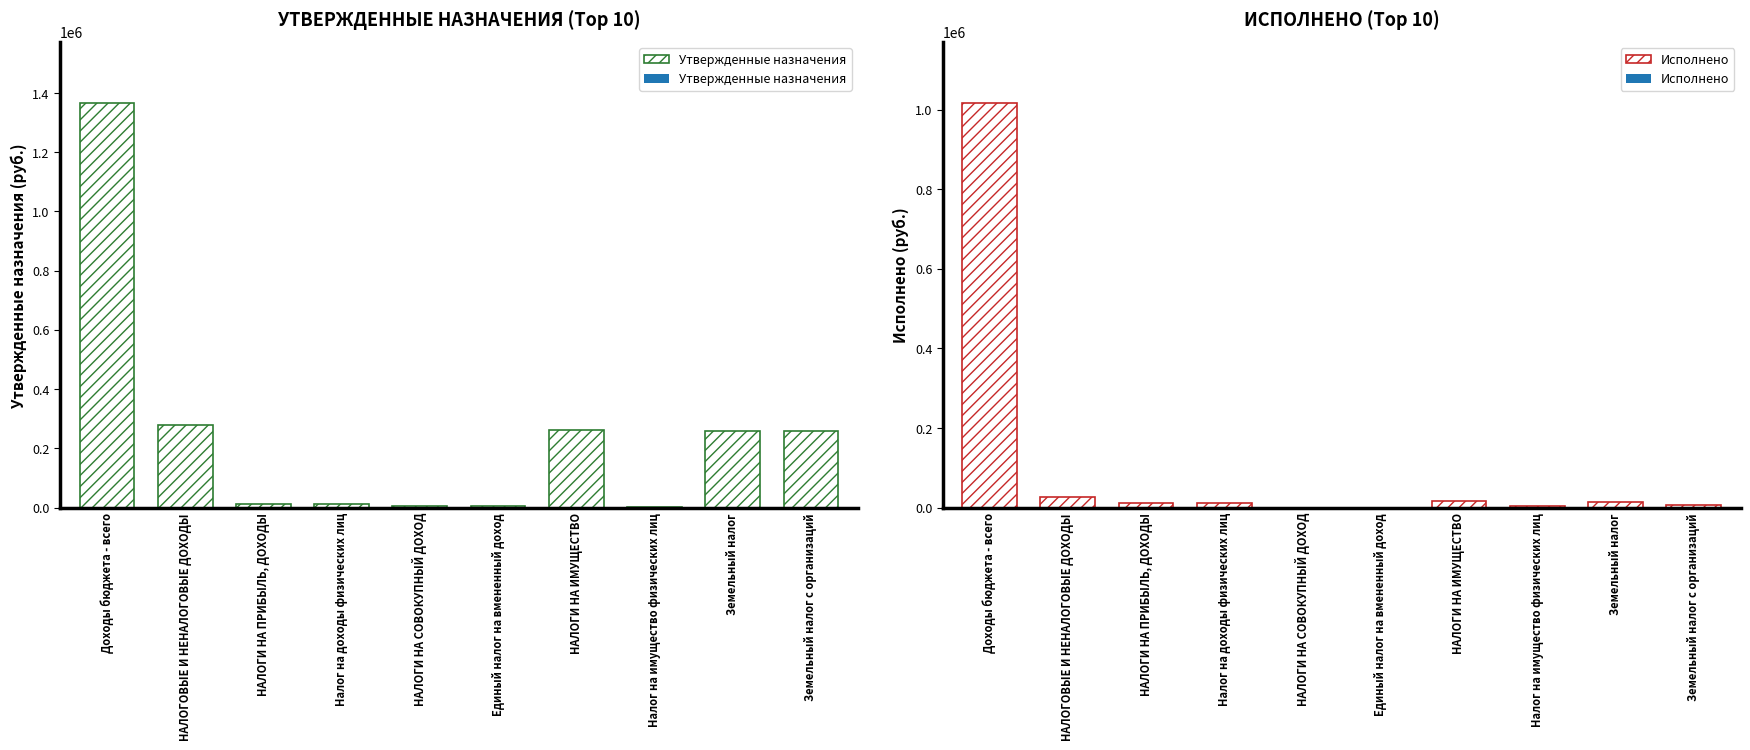

How many categories are shown in the chart?

10